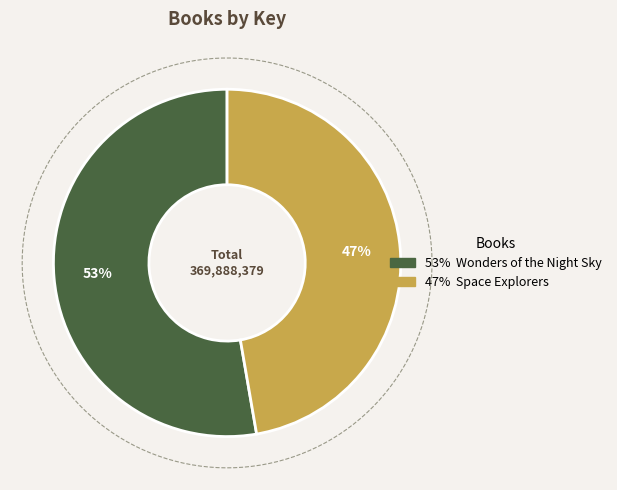

Do Wonders of the Night Sky and Space Explorers together represent more than half of the pie?

Yes